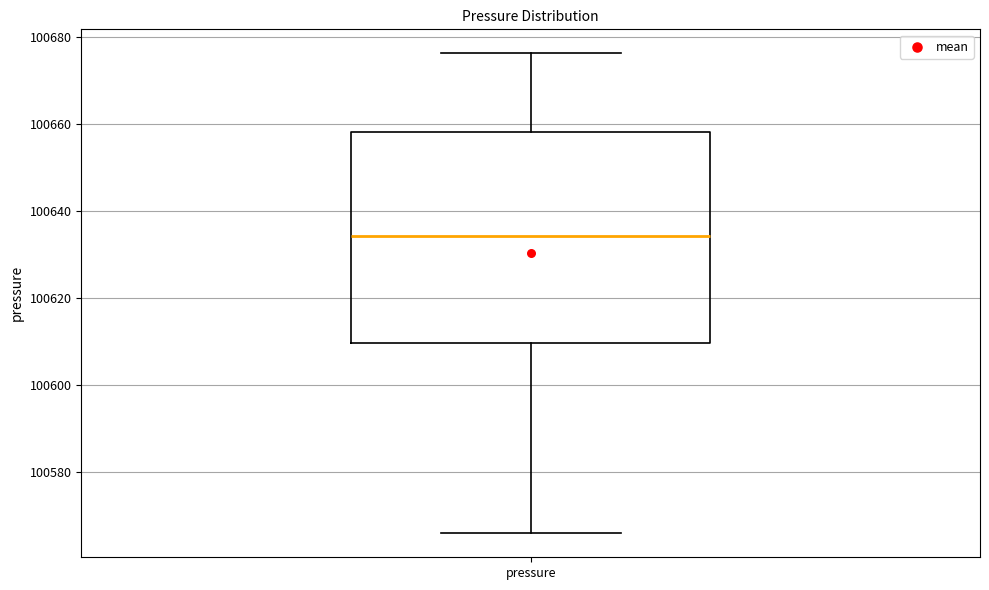

Read this box plot against the y-axis: the position of the median line, the range covered by the box, and the ends of both whiskers. The values are not printed on the chart, so give them approximately, as read against the axis.

median 100634, box 100610 to 100658, whiskers 100566 to 100676